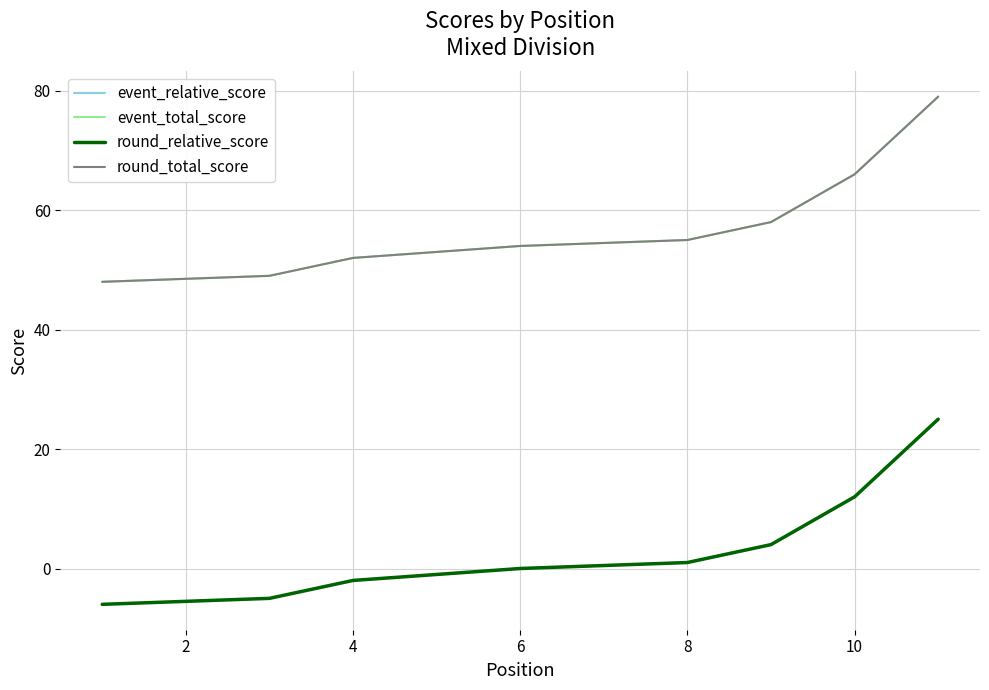

True or false: event_relative_score has a value of -1 at 4.

False